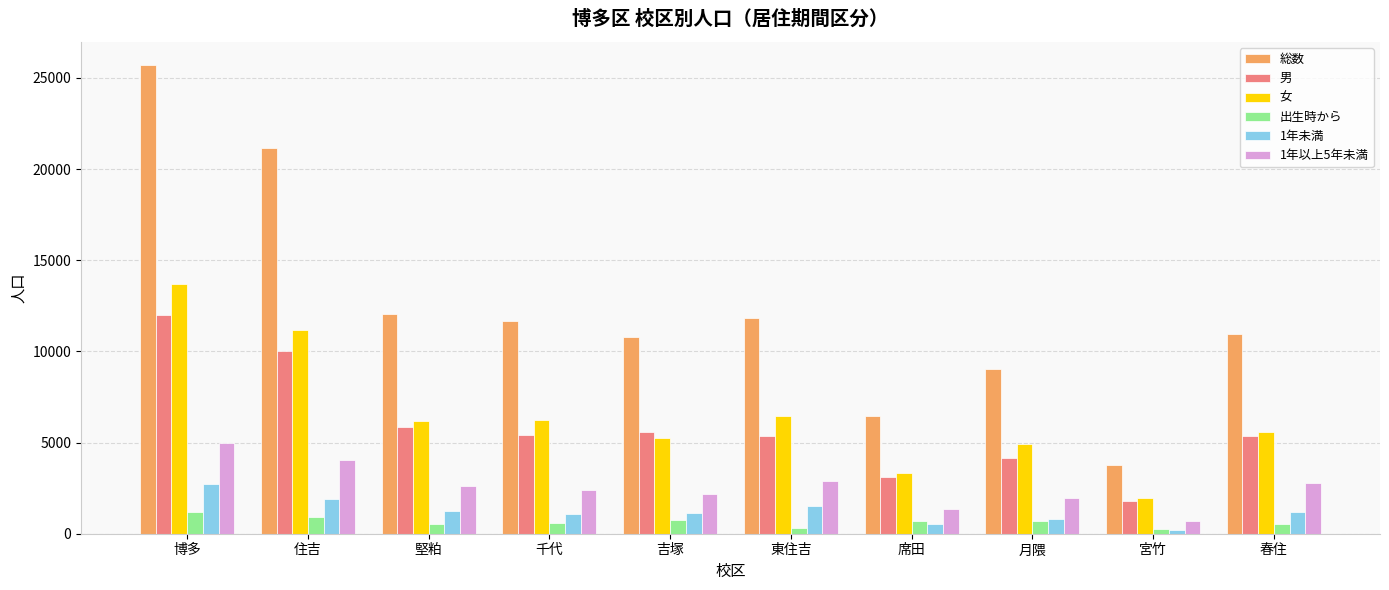

Rank the series by their maximum value, from lowest to highest.

出生時から, 1年未満, 1年以上5年未満, 男, 女, 総数